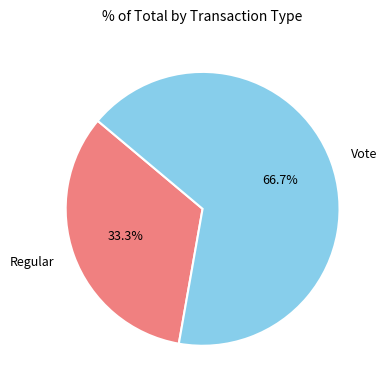

Count the number of slices in the pie.

2